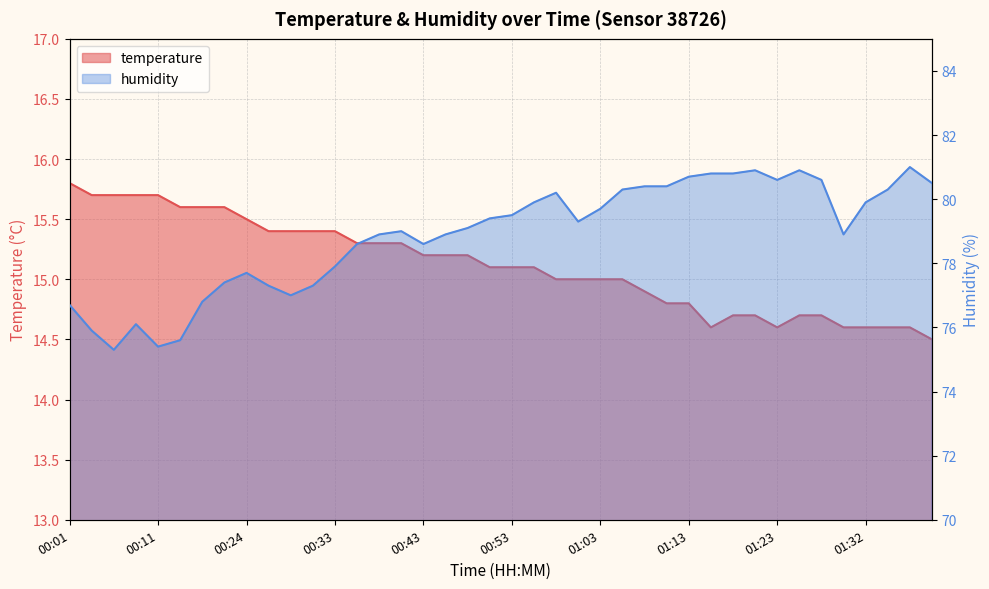

Which category has the highest value across all series?

01:37